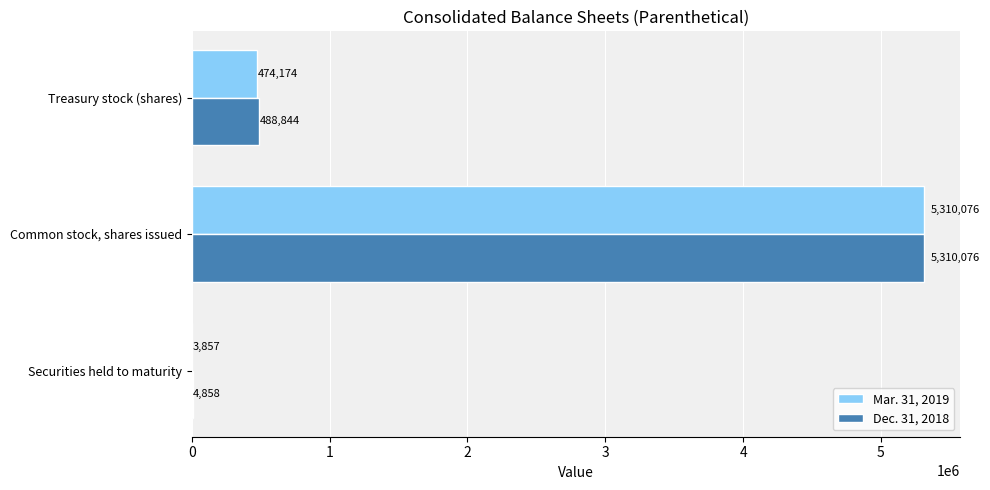

How many categories are shown in the chart?

3